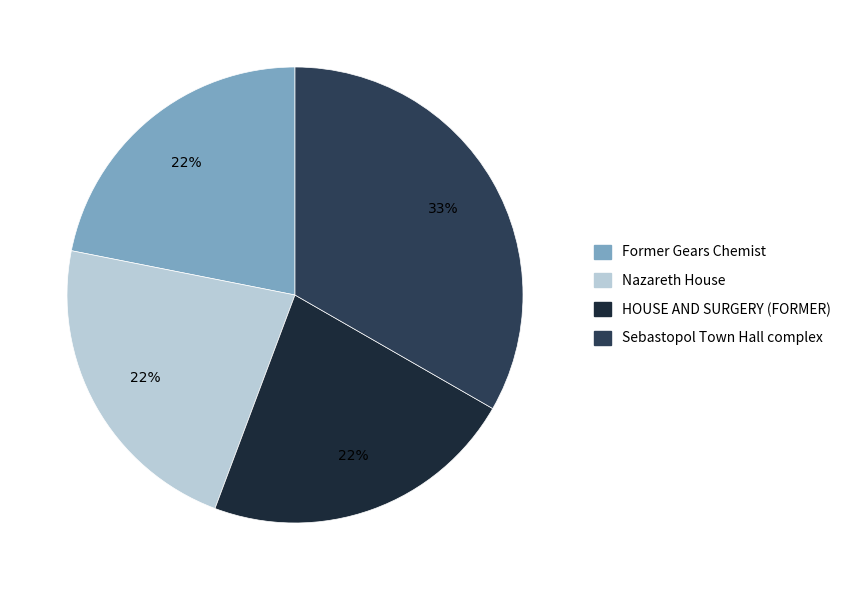

The Sebastopol Town Hall complex slice represents 28% of the pie. True or false?

False